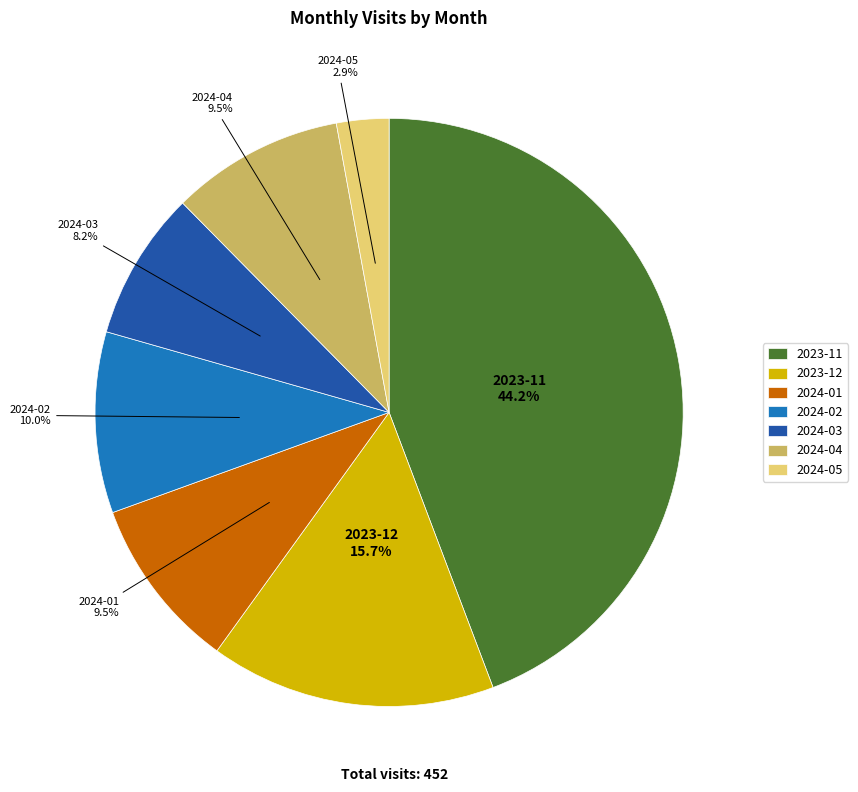

Approximately how many times larger is the value at 2024-05 compared to 2024-02?

0.3